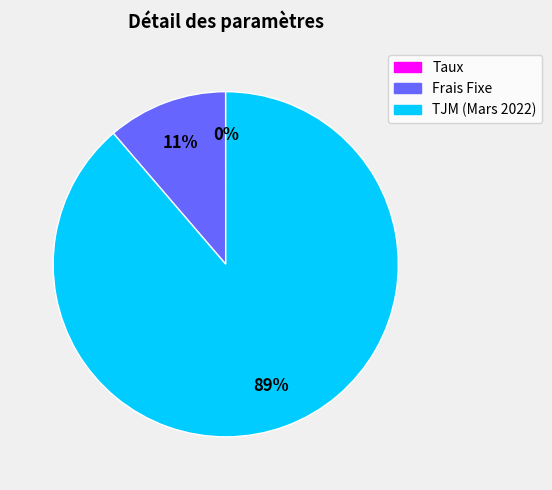

What is the largest slice in the pie chart?

TJM (Mars 2022)